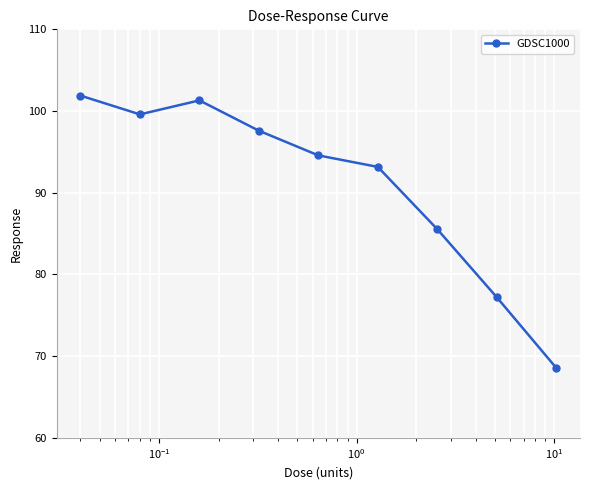

What is the value of the 8th point from the left?

77.2